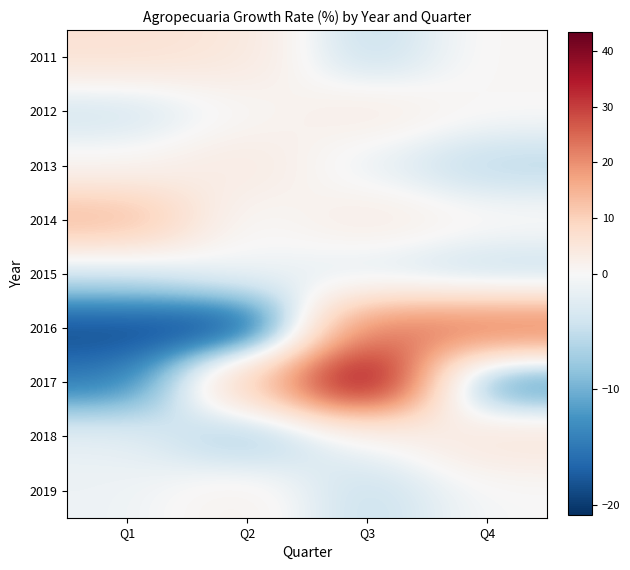

What is the minimum value shown in the chart?

-20.9